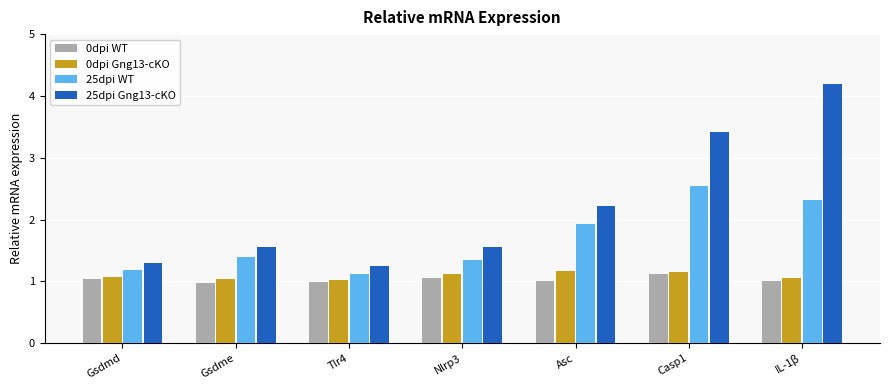

Between Asc and Casp1, which series saw the biggest shift?

25dpi Gng13-cKO